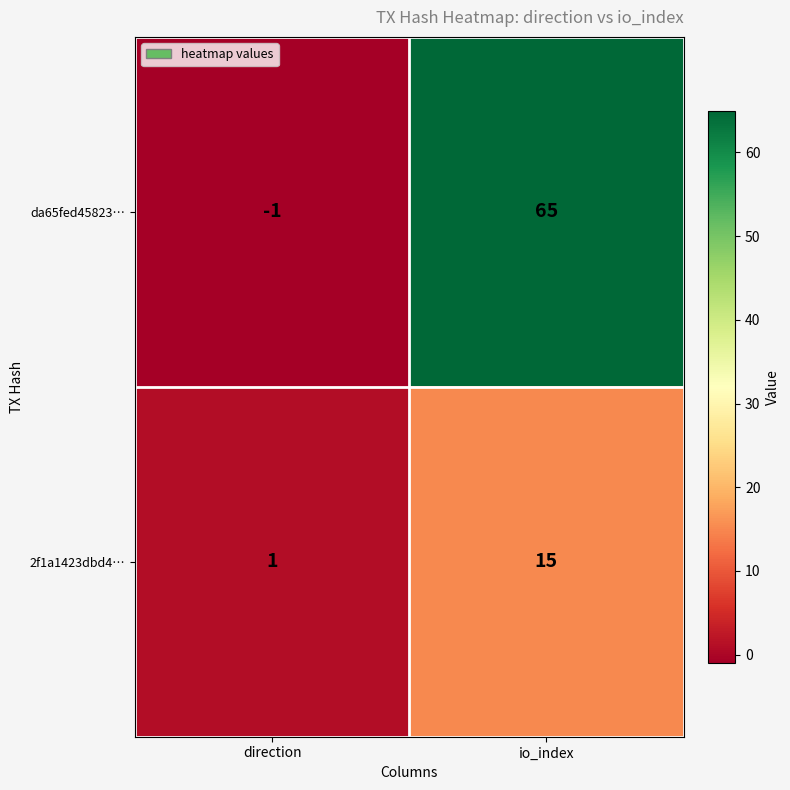

Which label corresponds to the smallest value in the chart?

direction